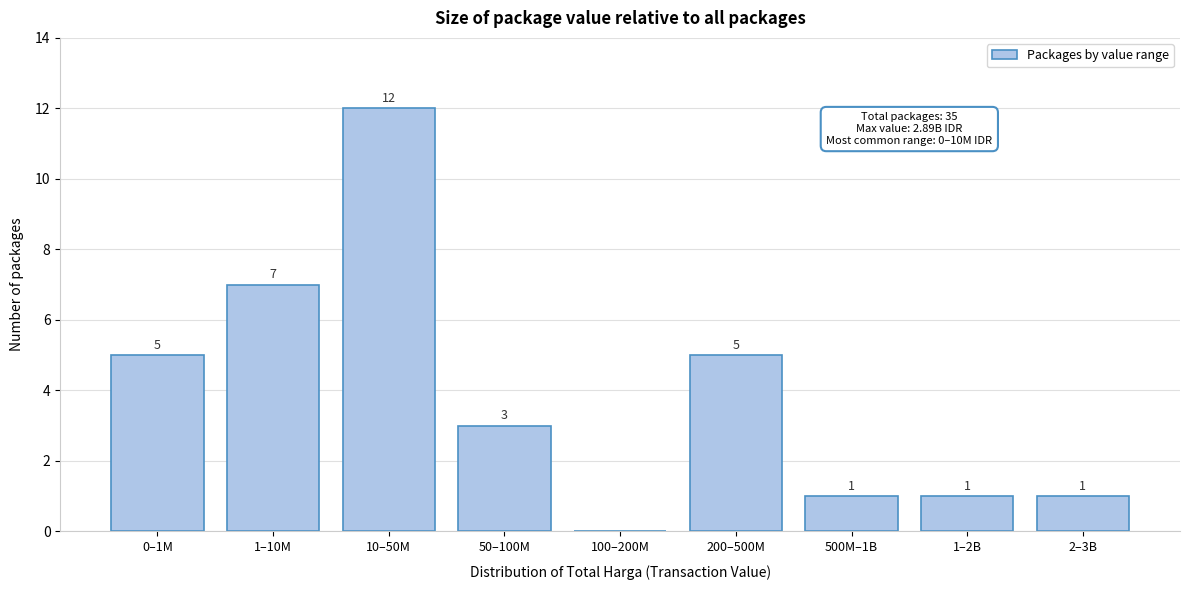

Reading left to right, list all the values displayed in this chart.

0–1M=5	1–10M=7	10–50M=12	50–100M=3	100–200M=0	200–500M=5	500M–1B=1	1–2B=1	2–3B=1